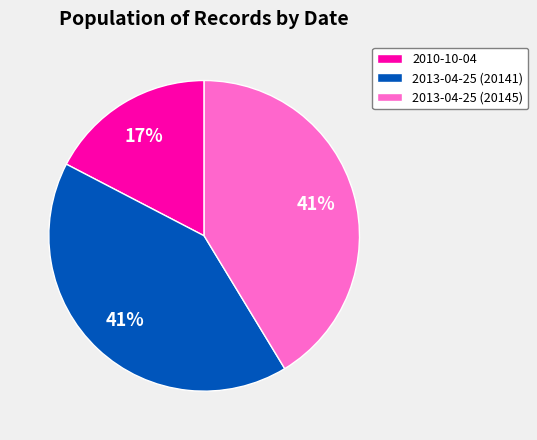

What percentage is the 2010-10-04 slice, to the nearest percent?

17%